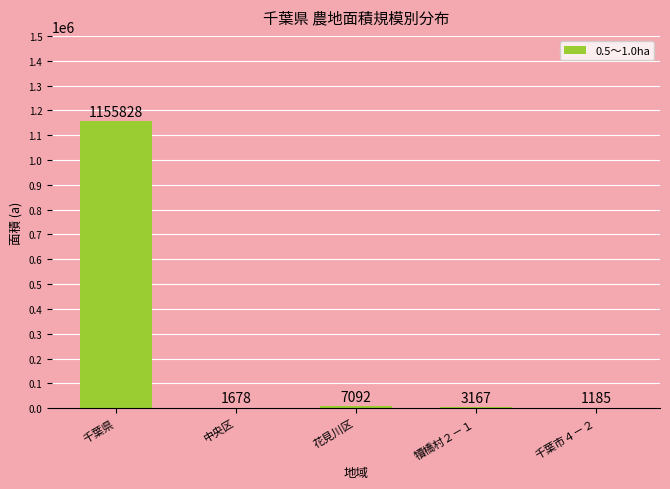

How many categories are shown in the chart?

5